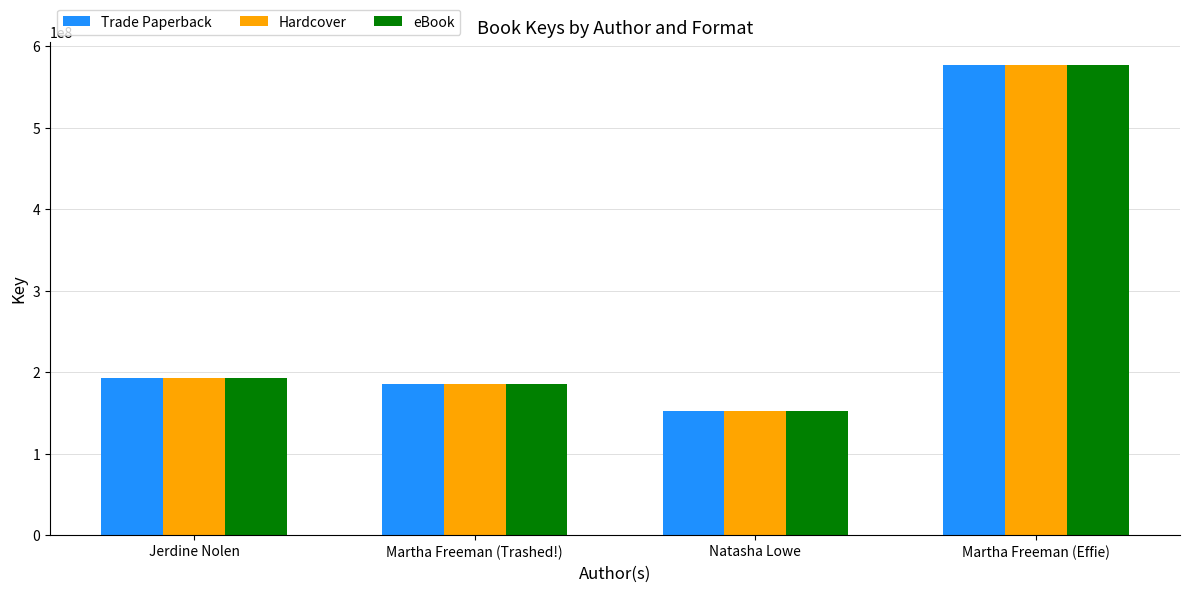

What is the average value of the eBook series?

276473353